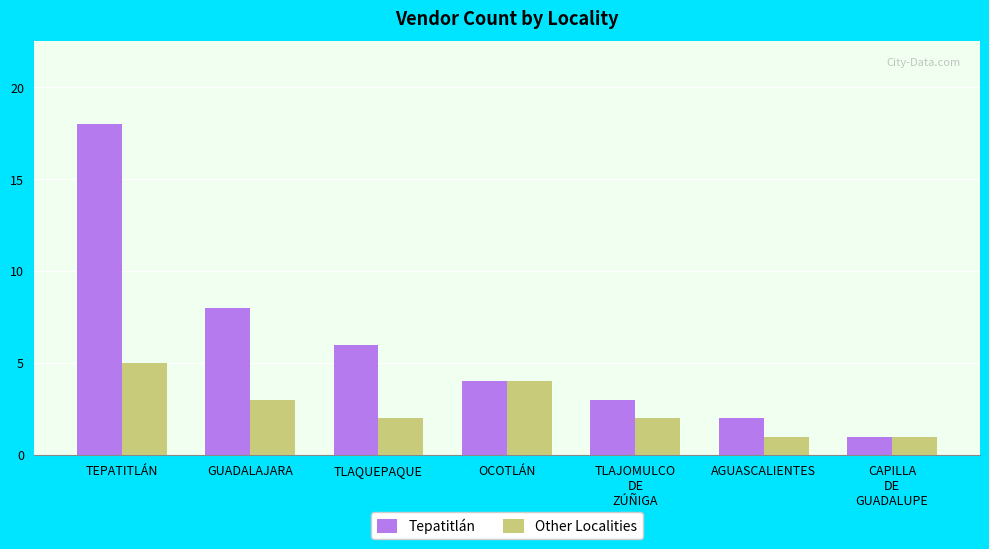

Rank the series at TLAJOMULCO
DE
ZÚÑIGA from highest to lowest value.

Tepatitlán, Other Localities